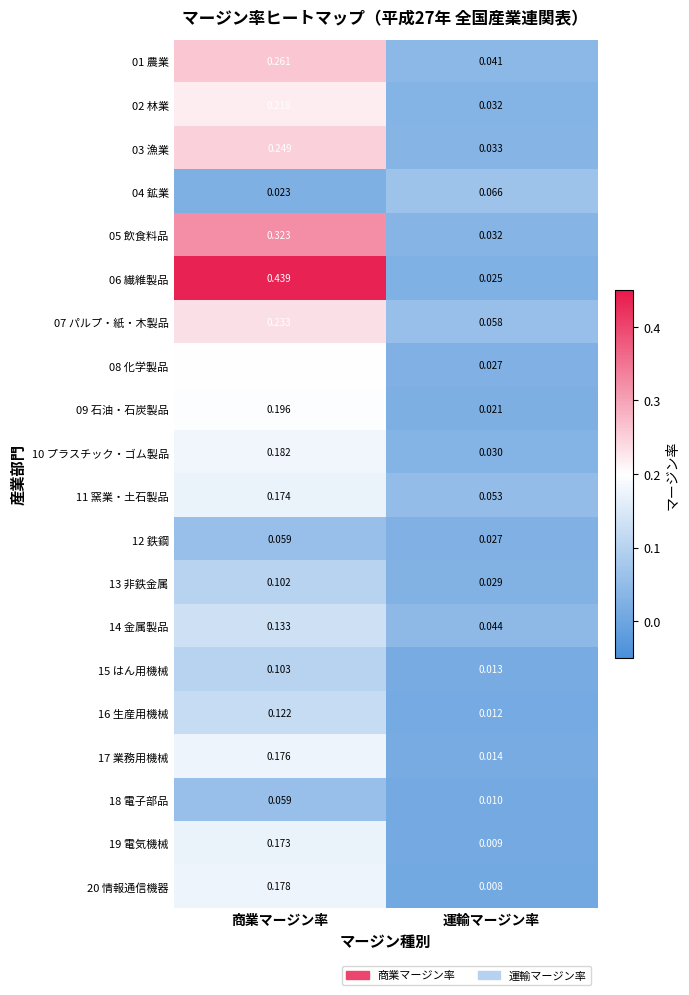

At which category is the sum across all series the highest?

商業マージン率